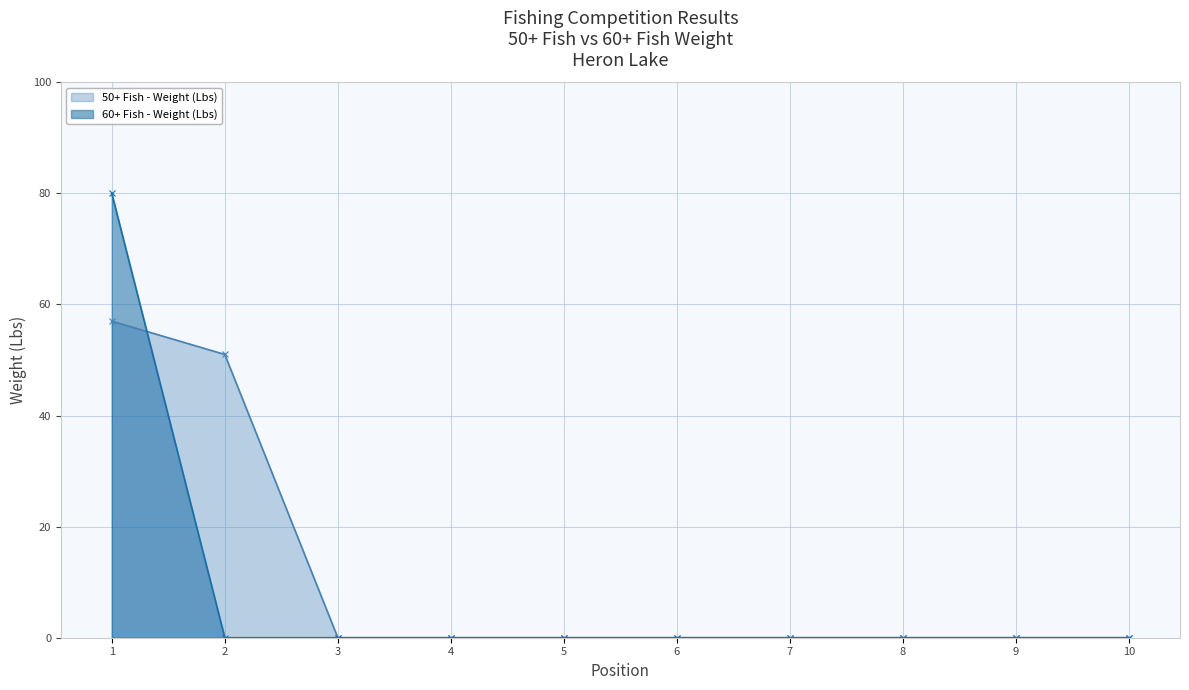

Which series has the widest spread of values?

60+ Fish - Weight (Lbs)